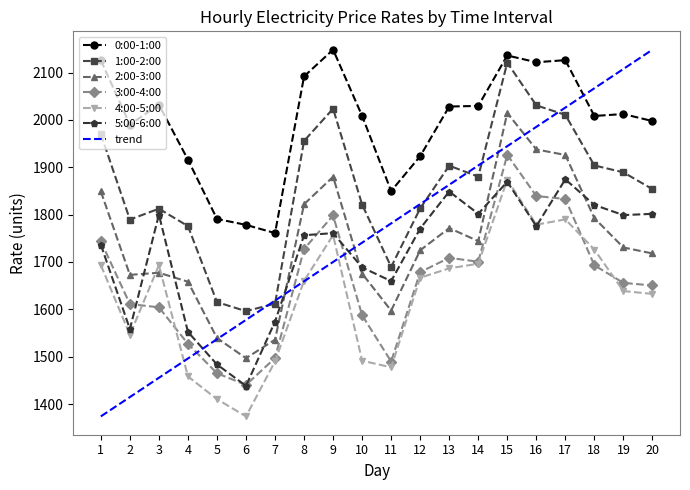

Is the value of 1:00-2:00 at 13 greater than the value of 4:00-5:00 at 16?

Yes